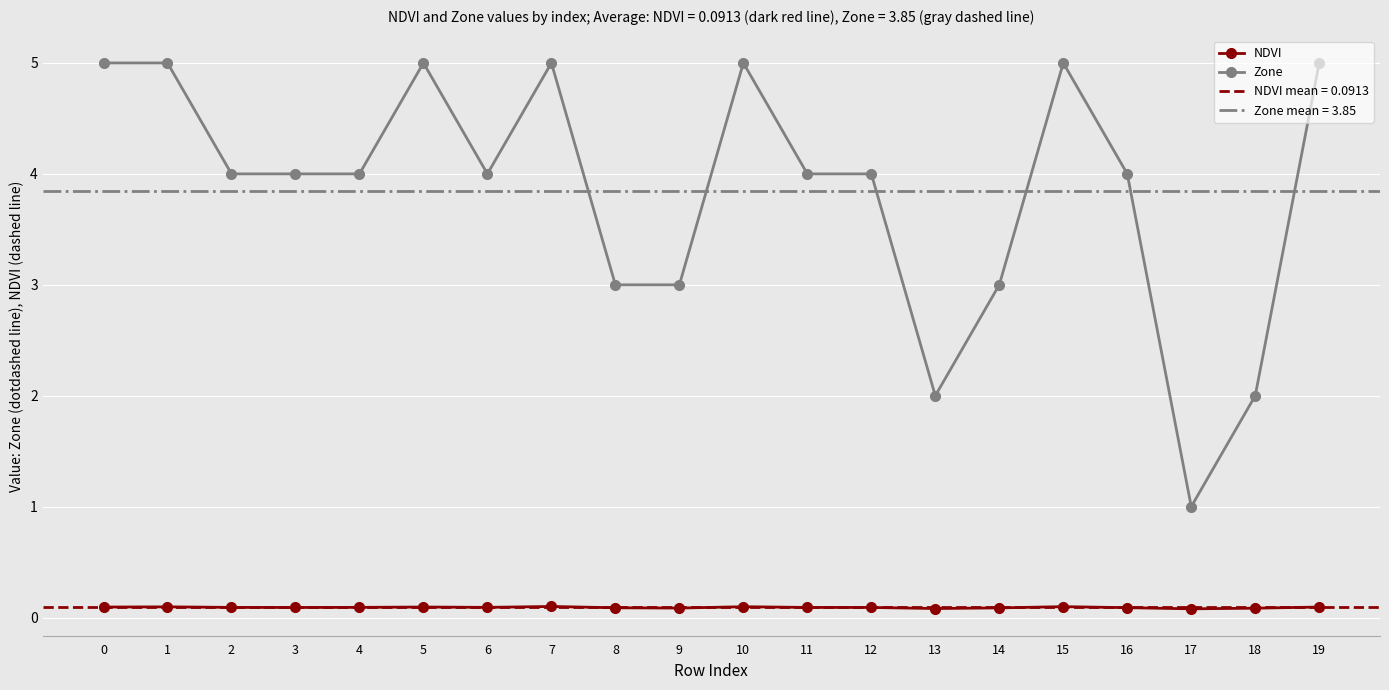

The Zone series shows 8.7 at 0. True or false?

False